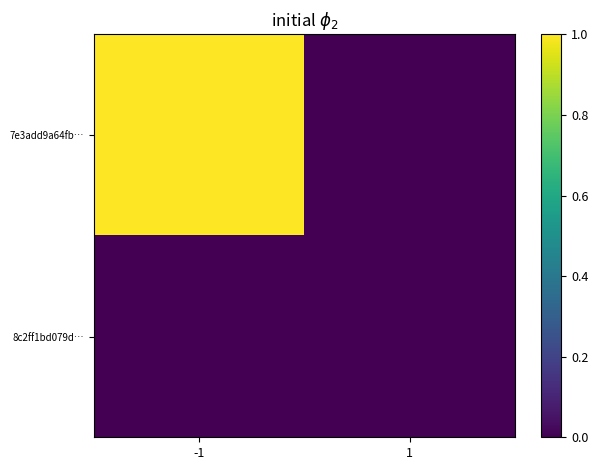

What is the total value across all series at -1?

1